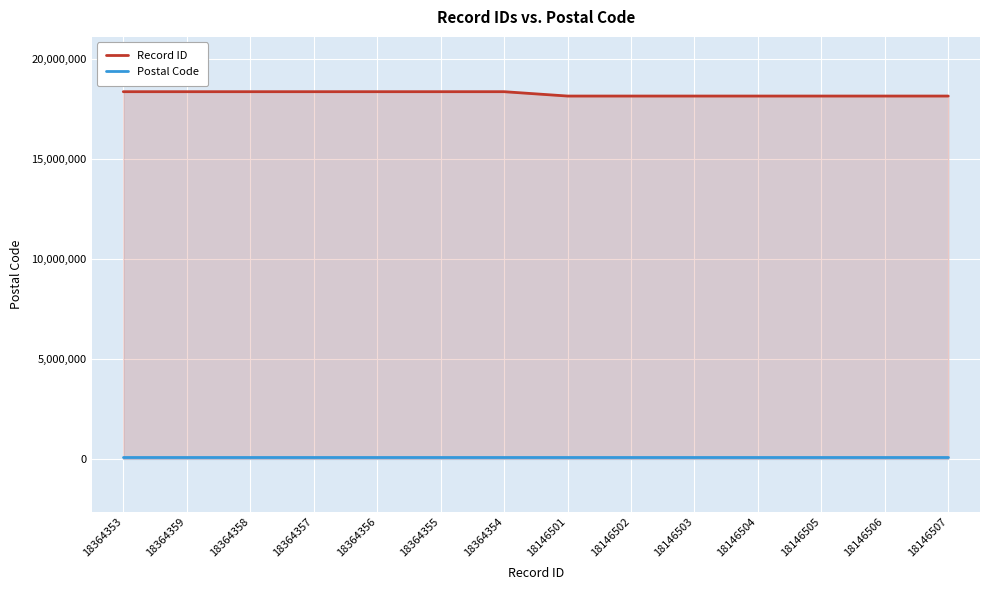

What is the total value across all series at 18146502?

18236502